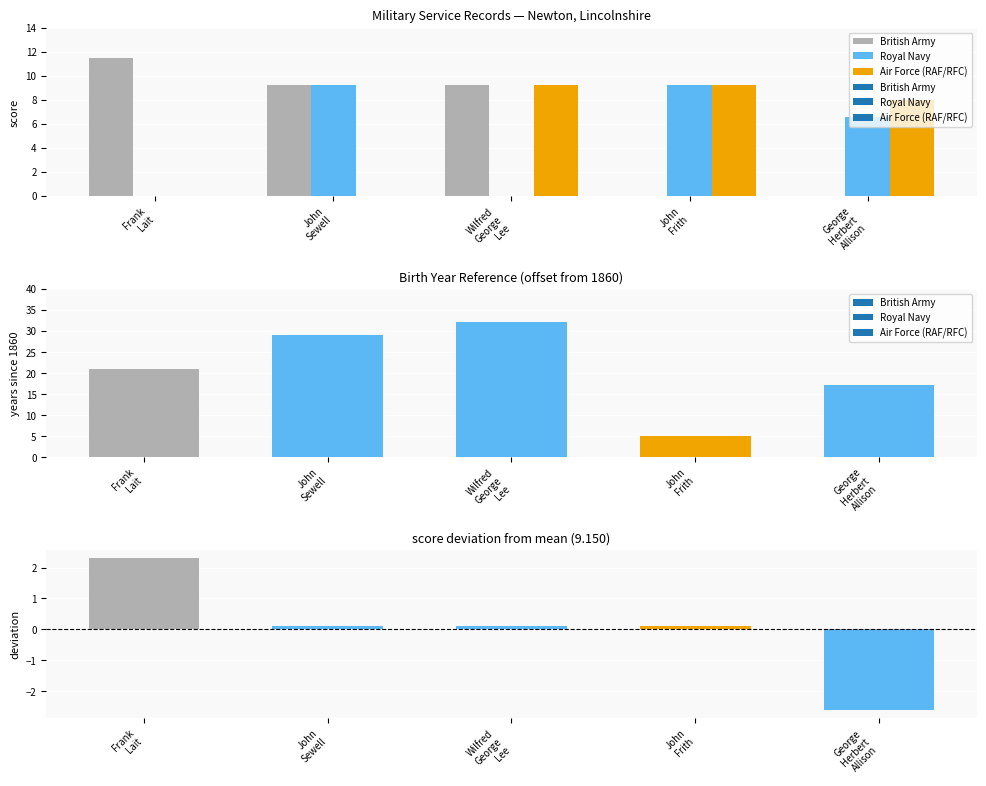

What is the difference between the Royal Navy values at John
Frith and George
Herbert
Allison?

2.7